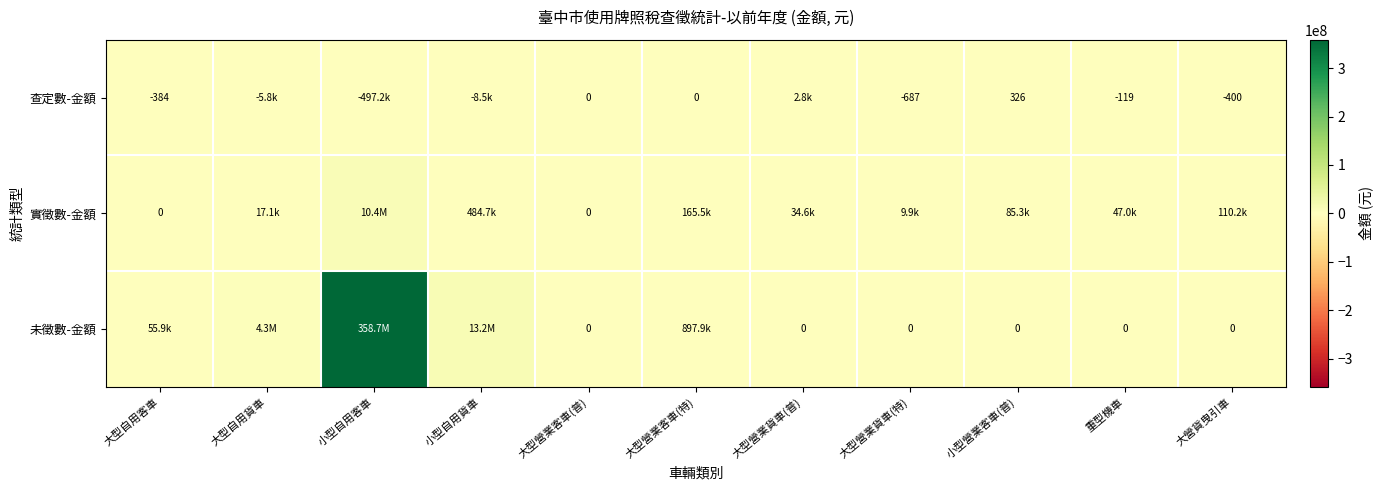

At which category does the chart reach its peak across all series?

小型自用客車